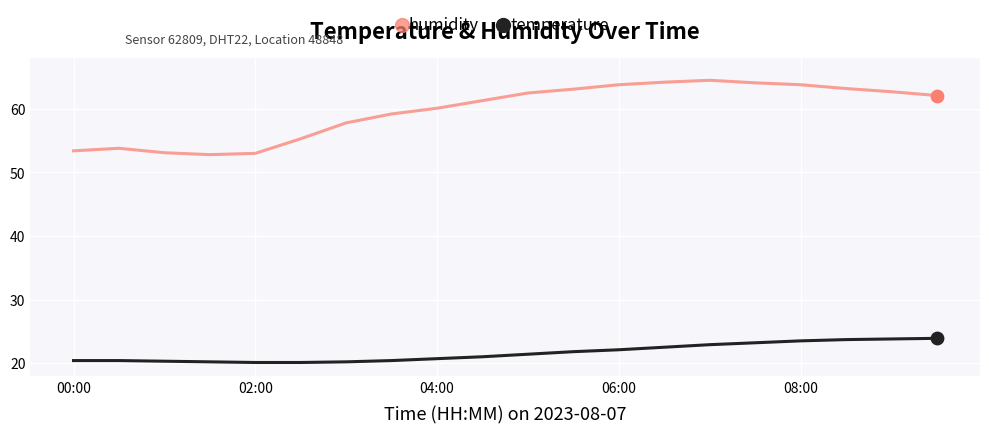

What are all the series names shown in the legend?

humidity, temperature